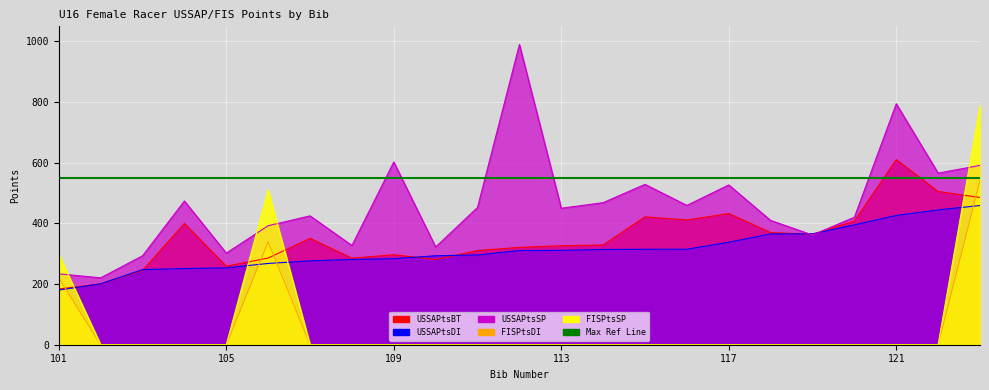

Which series has the largest total across all categories?

USSAPtsSP